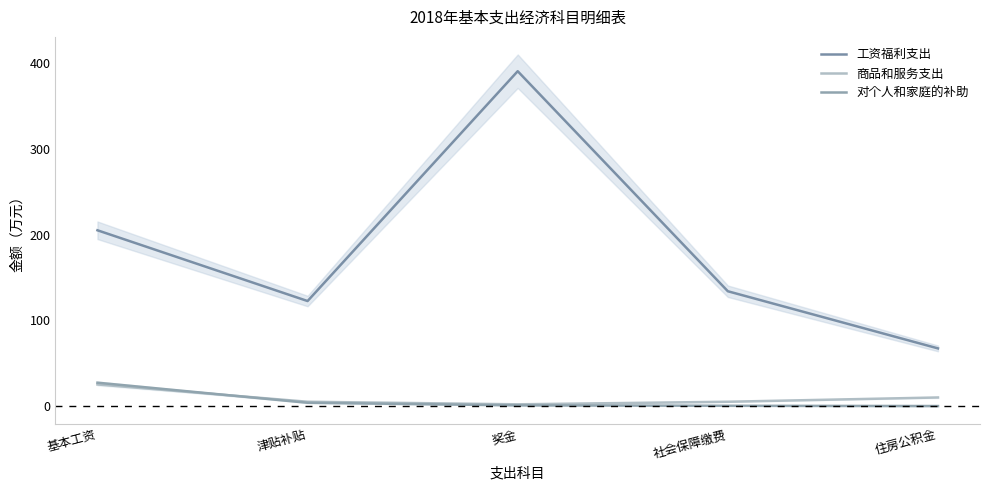

How many data points in 工资福利支出 are less than 134?

2